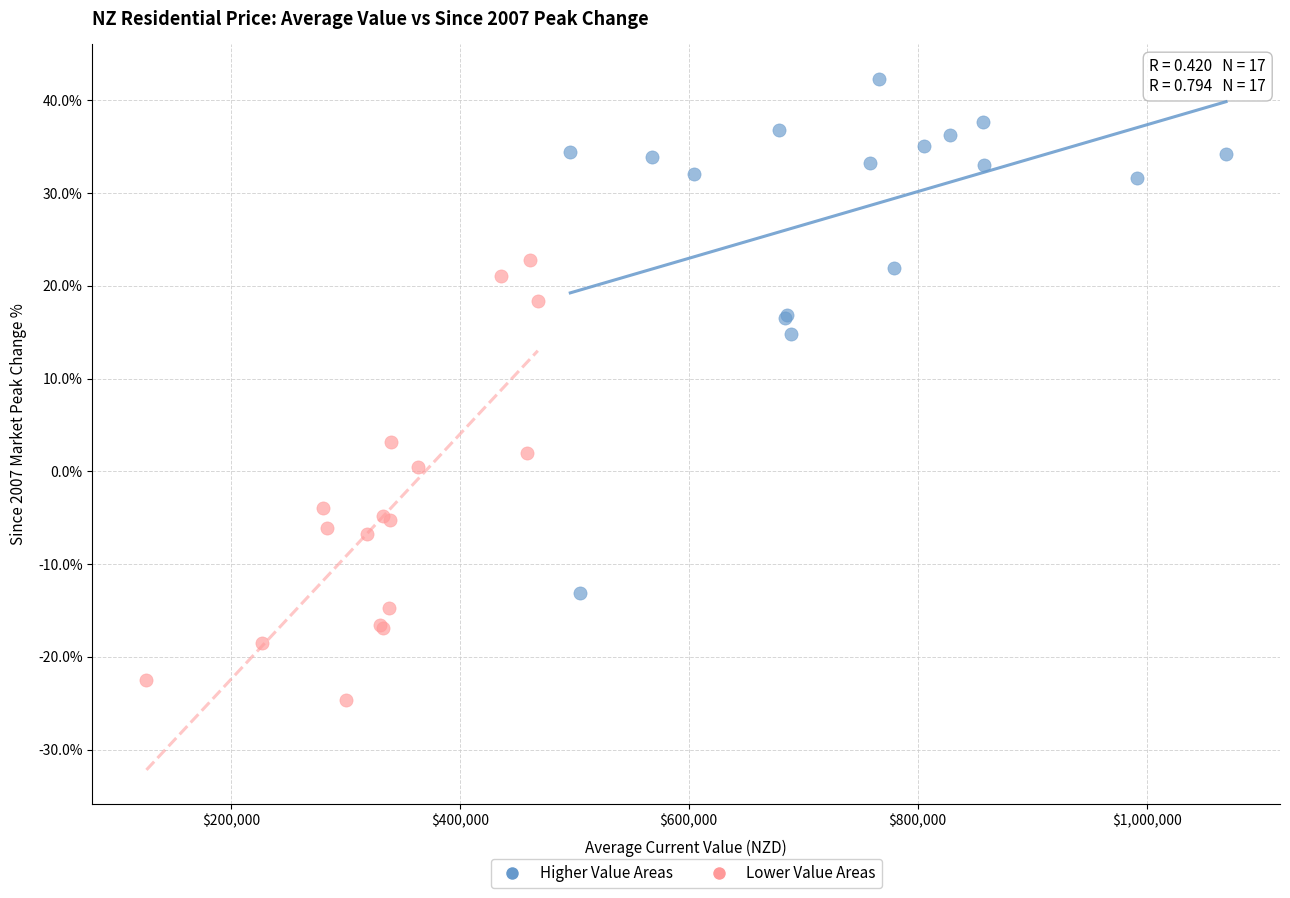

Which series reaches the minimum Y coordinate?

Lower Value Areas